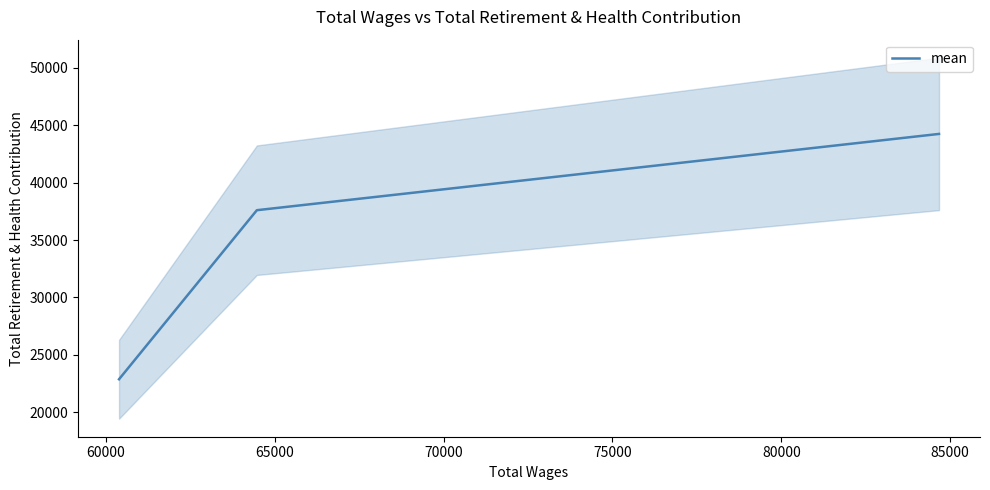

What is the highest value of the mean series?

44239